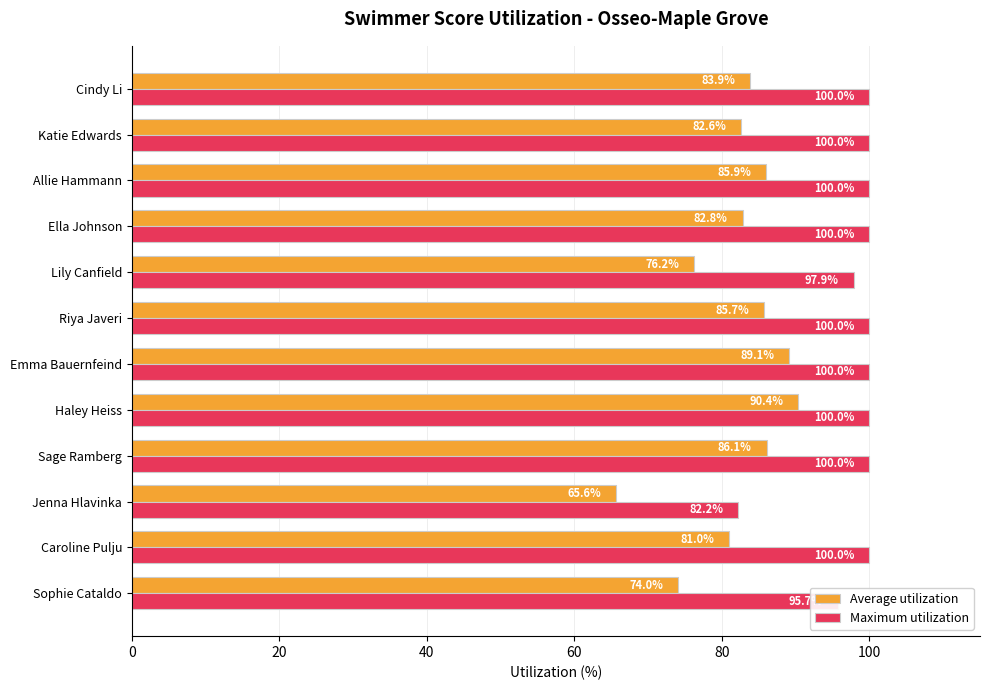

What are all the series names shown in the legend?

Average utilization, Maximum utilization